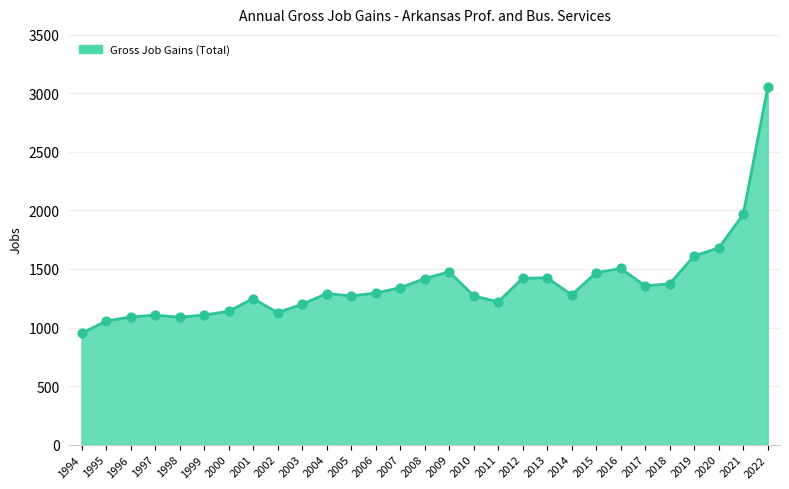

What is the change in value from 1997 to 2005?

+164